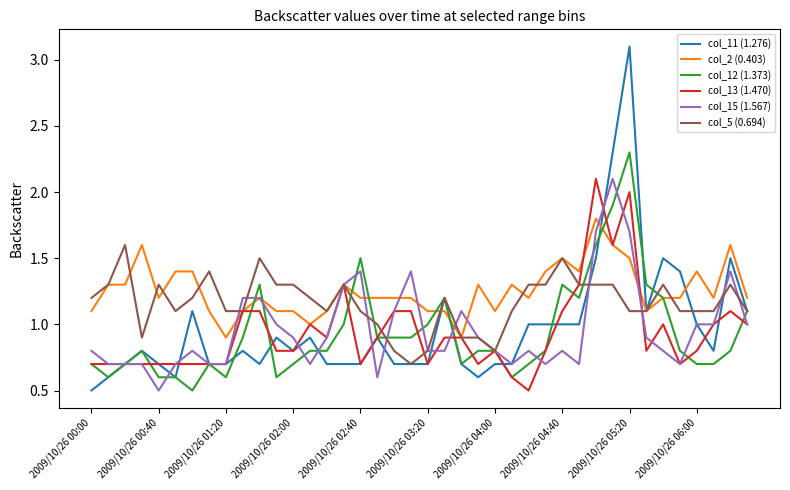

What is the greatest value displayed?

3.1